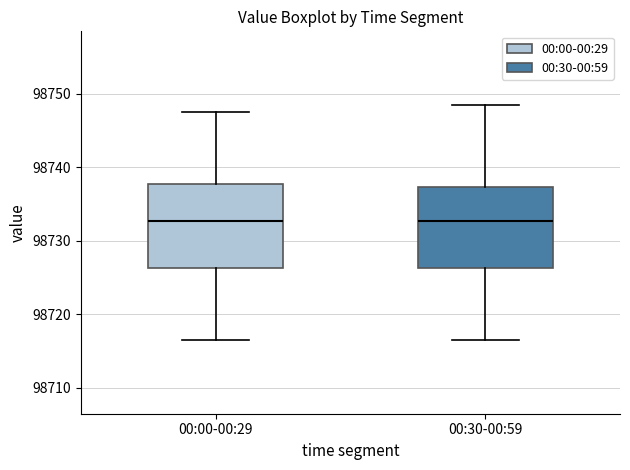

Where does the lower whisker of the box for 00:30-00:59 end on the y-axis? The values are not printed on the chart, so give them approximately, as read against the axis.

98716